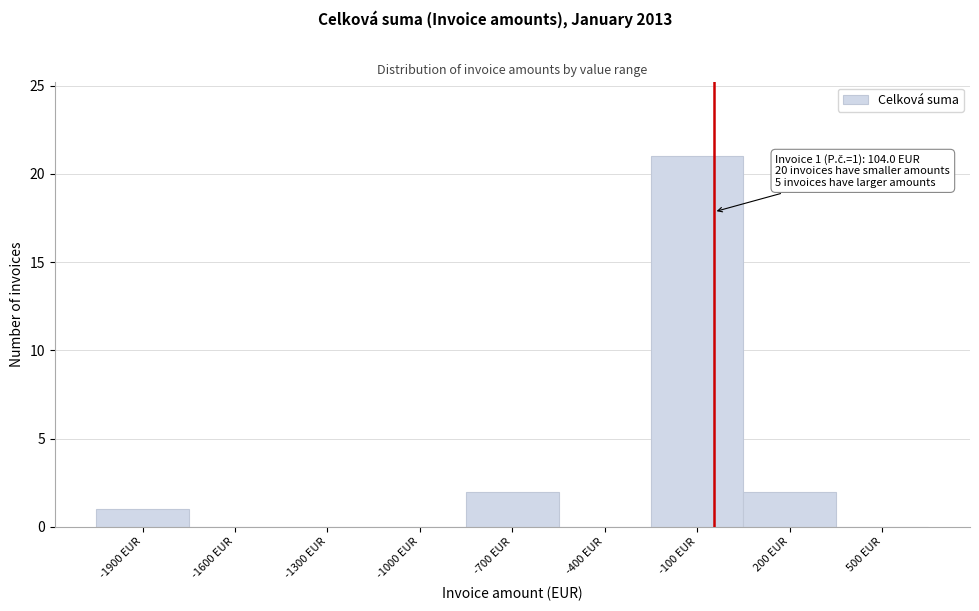

Reading left to right, list all the values displayed in this chart.

-1900 EUR=1	-1600 EUR=0	-1300 EUR=0	-1000 EUR=0	-700 EUR=2	-400 EUR=0	-100 EUR=21	200 EUR=2	500 EUR=0